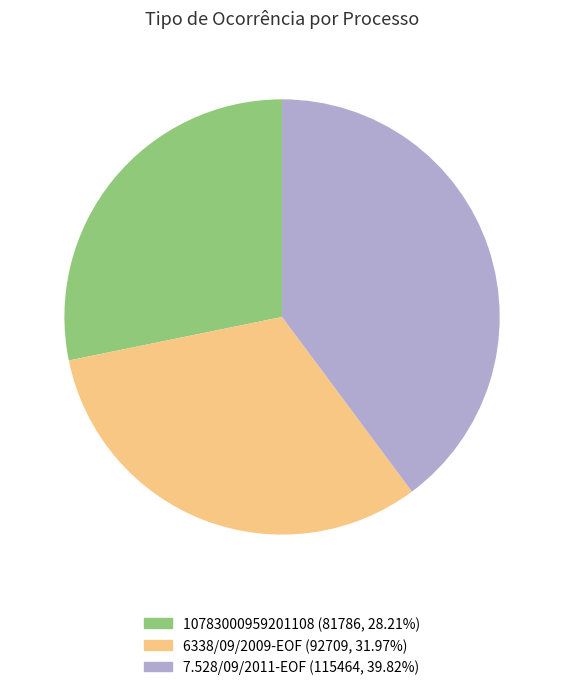

Between 10783000959201108 and 7.528/09/2011-EOF, which is larger?

7.528/09/2011-EOF